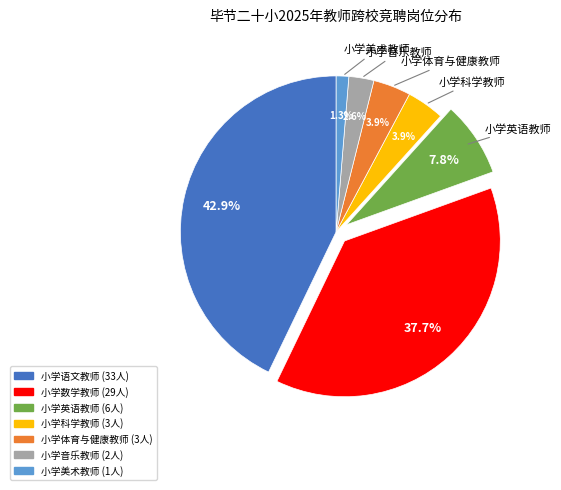

Does any single category account for the majority?

No